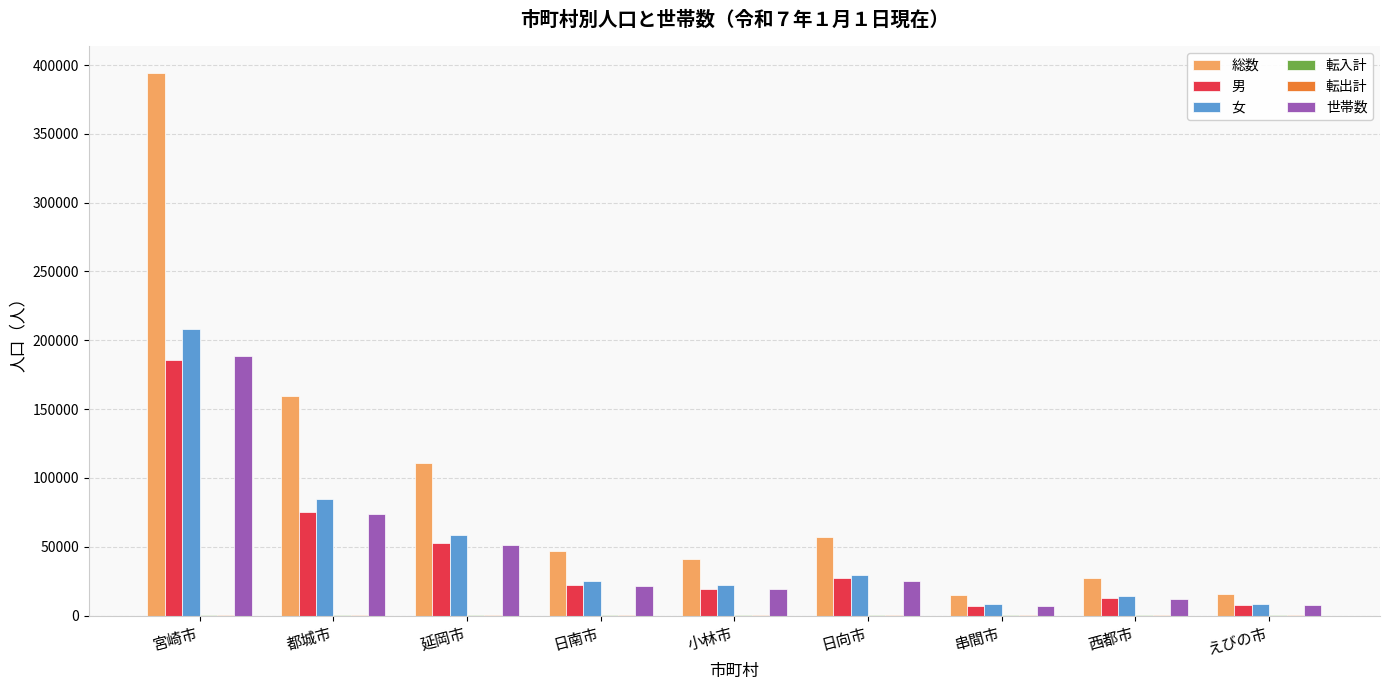

Is it true that 女 equals 8038 at 串間市?

True